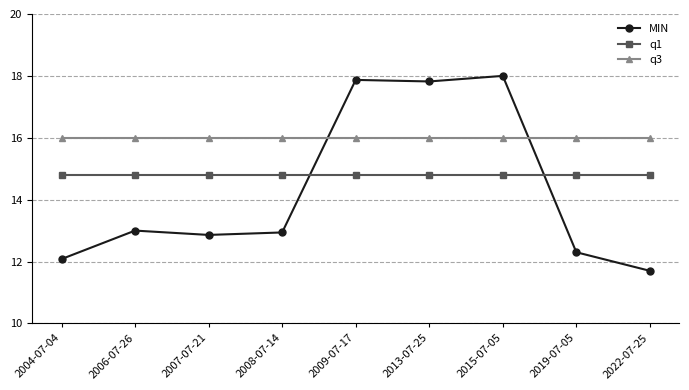

What are all the series names shown in the legend?

MIN, q1, q3